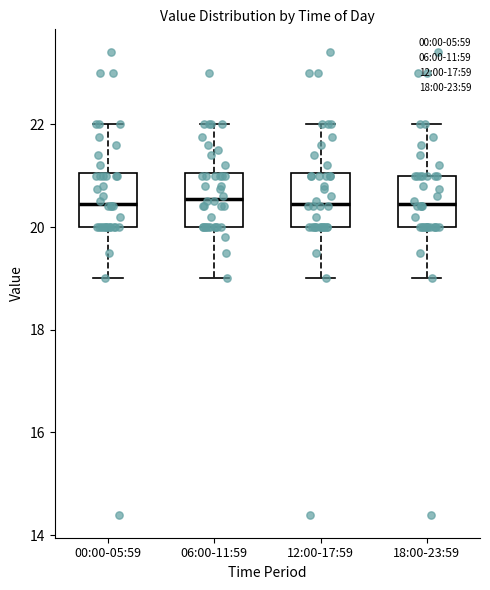

Reading left to right, read every box against the y-axis: the position of its median line, the range the box covers, and the ends of its whiskers. The values are not printed on the chart, so give them approximately, as read against the axis.

00:00-05:59: median 20.4, box 20.0 to 21.0, whiskers 19.0 to 22.0
06:00-11:59: median 20.6, box 20.0 to 21.0, whiskers 19.0 to 22.0
12:00-17:59: median 20.4, box 20.0 to 21.0, whiskers 19.0 to 22.0
18:00-23:59: median 20.4, box 20.0 to 21.0, whiskers 19.0 to 22.0